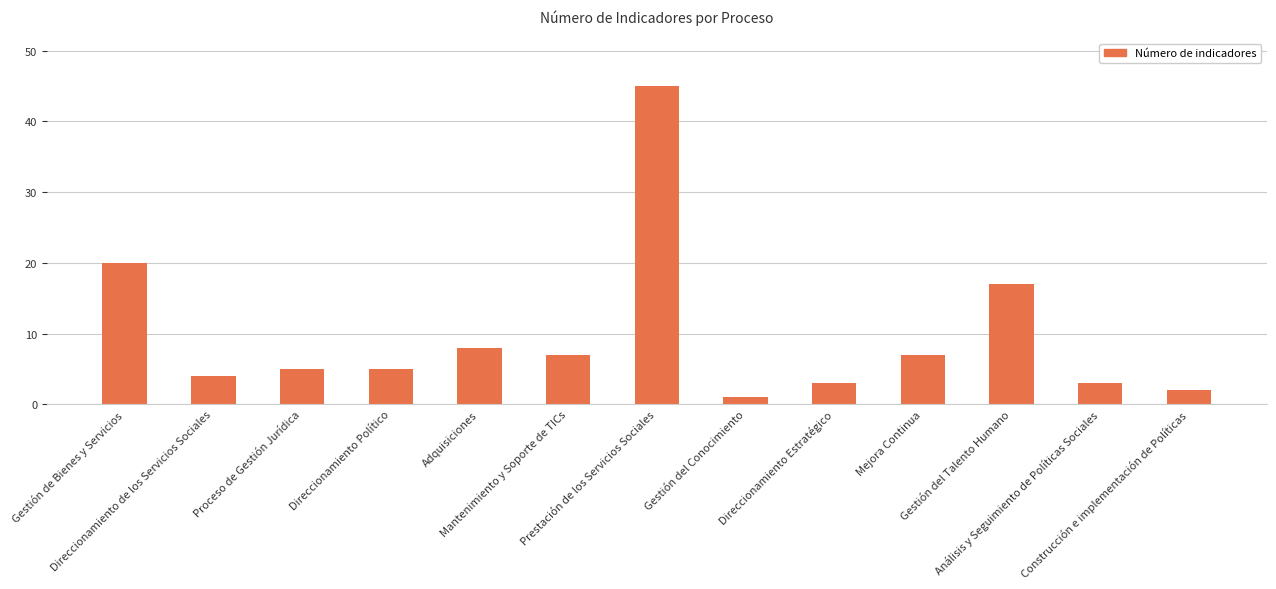

Count the number of data series in this chart.

1